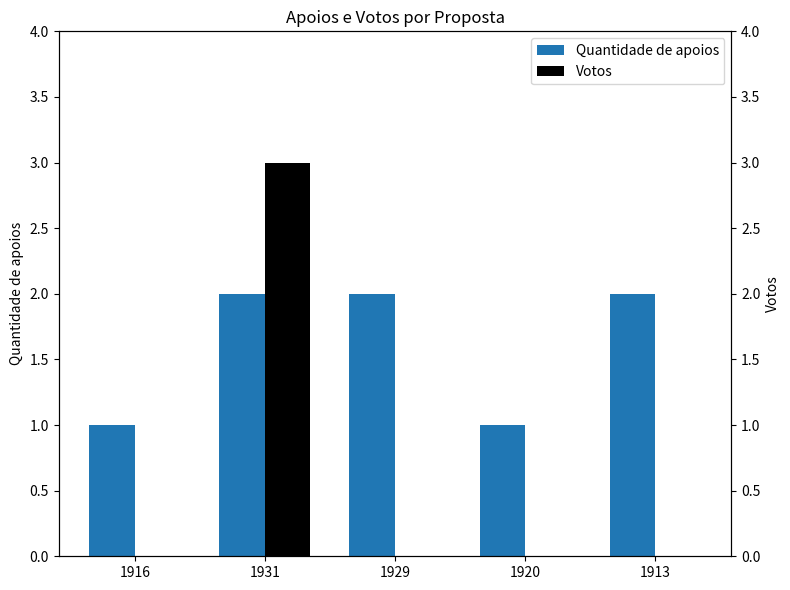

Which series has the largest range (max minus min)?

Votos